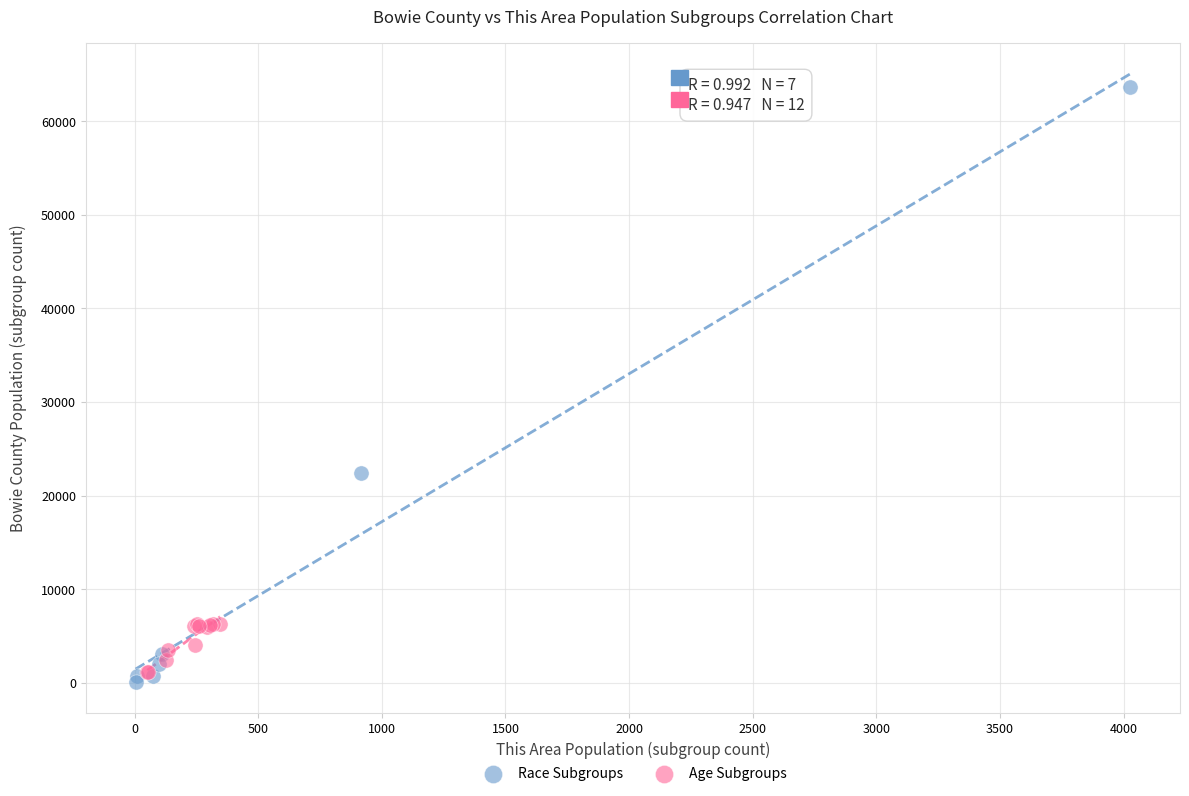

Which series has the widest spread of Y values?

Race Subgroups